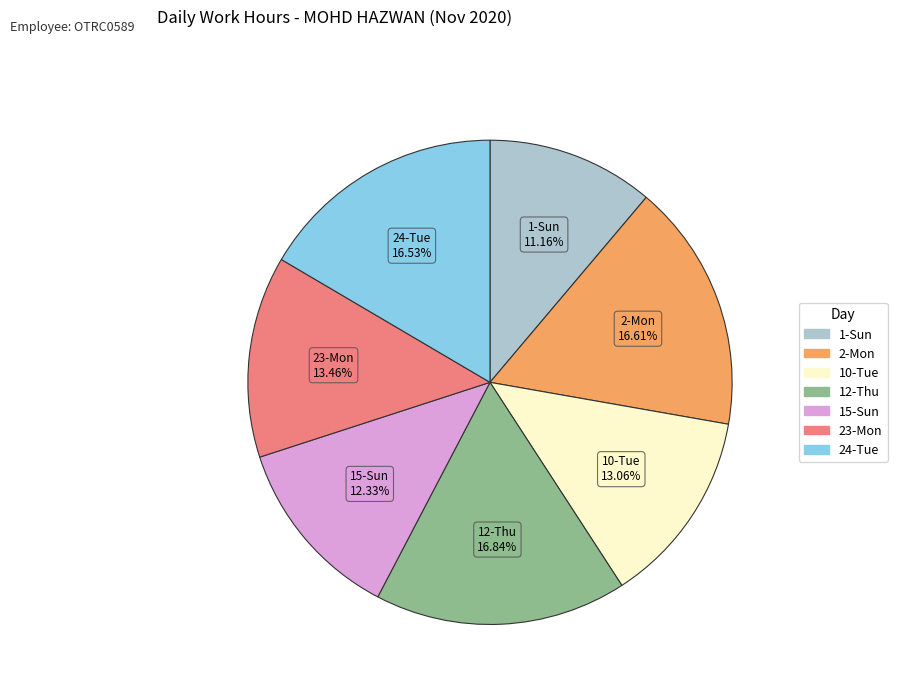

Is there any slice that represents more than half of the pie?

No